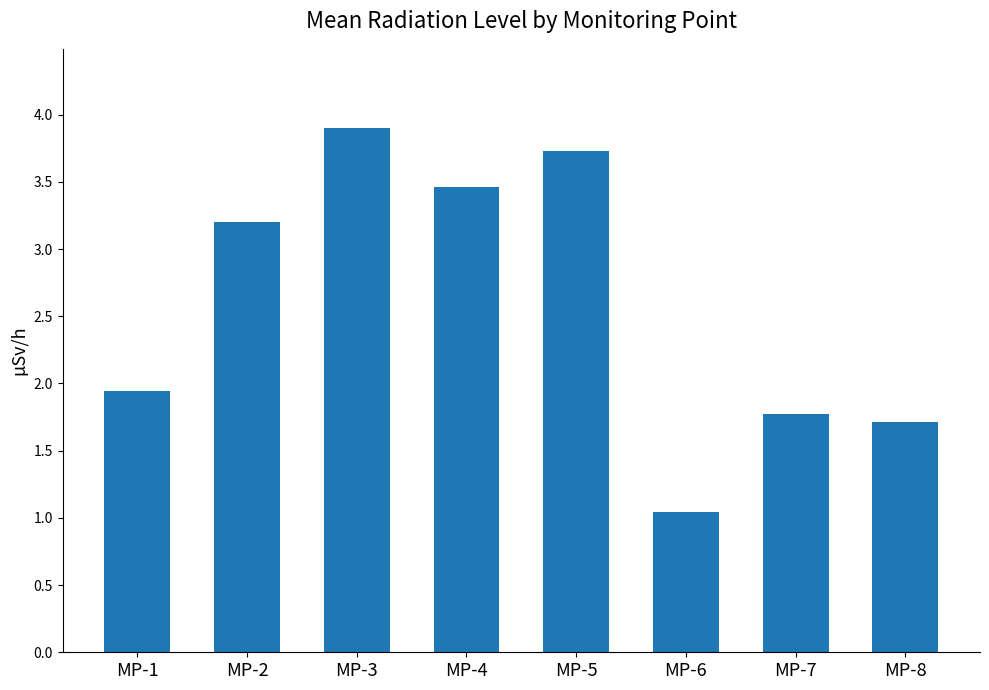

What is the sum of the values at MP-6 and MP-1?

3.0